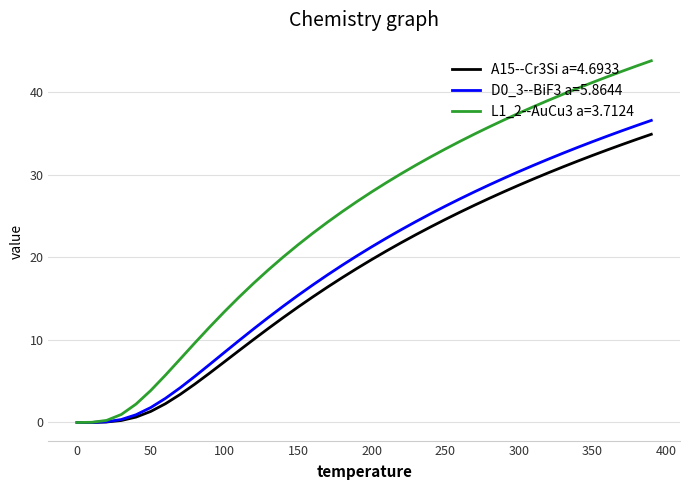

What is the maximum value shown in the chart?

43.8